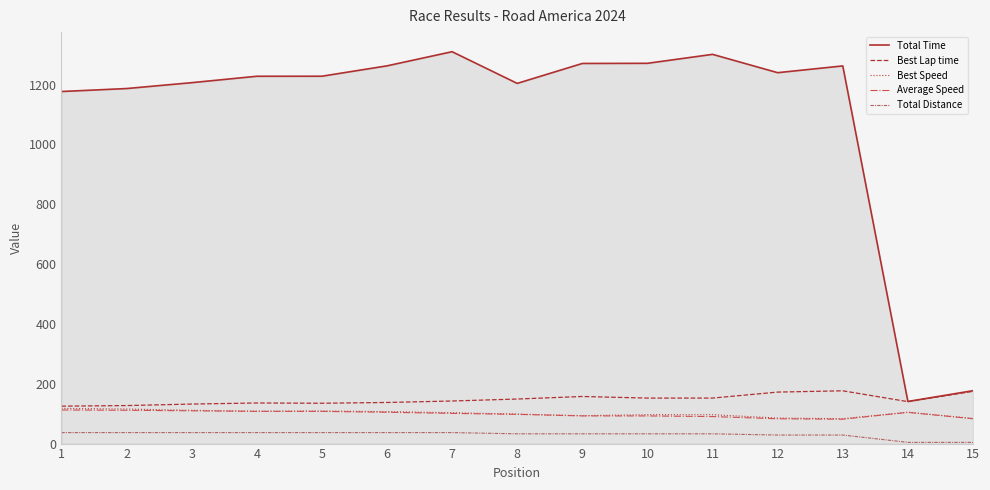

True or false: Average Speed has a value of 123.2 at 13.

False